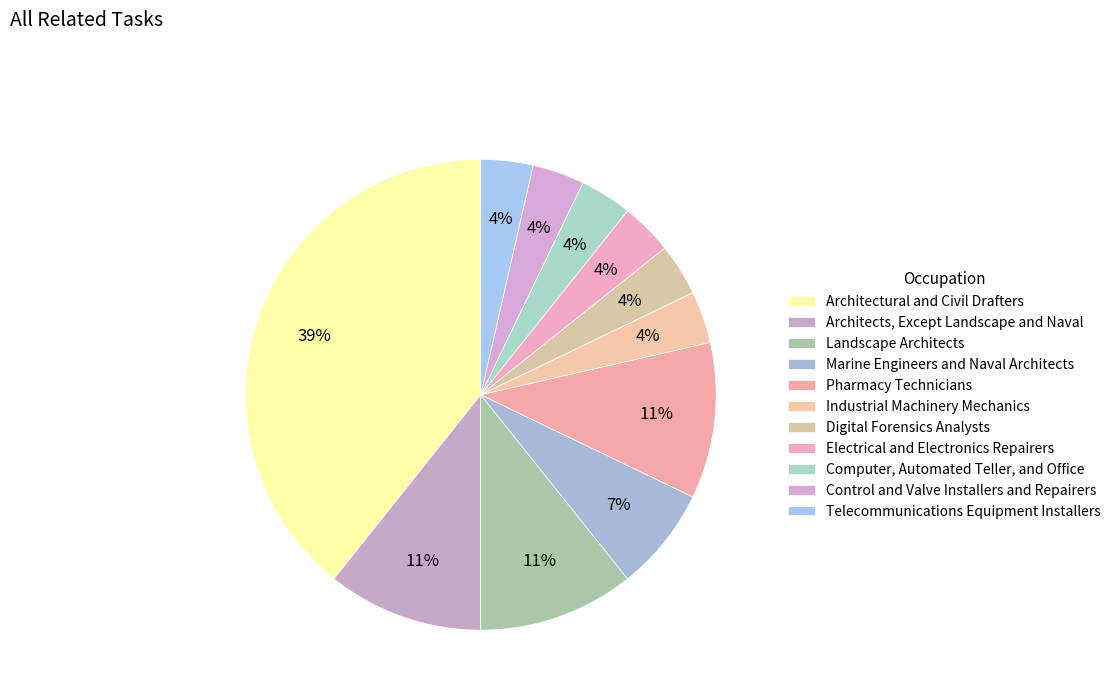

What is the total percentage of Landscape Architects and Telecommunications Equipment Installers?

14.3%